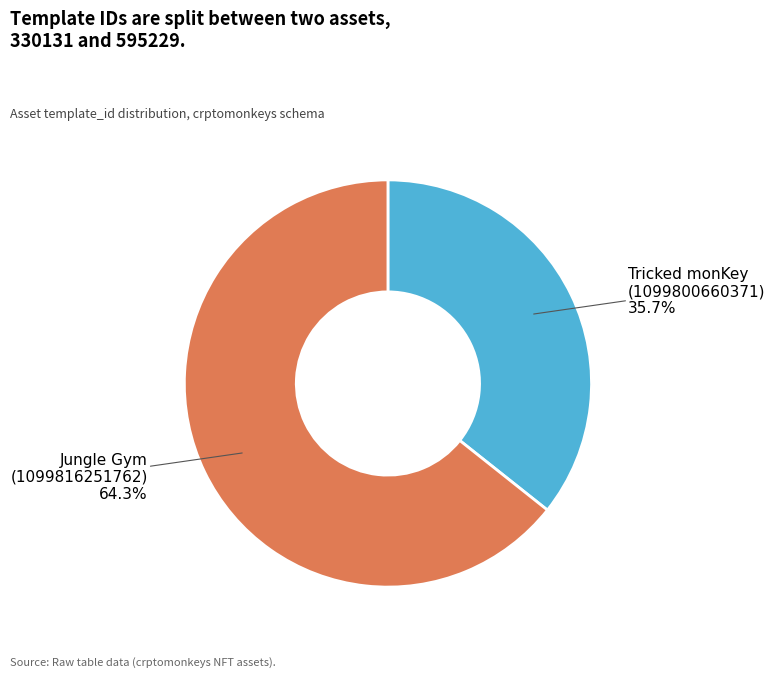

Is there a majority slice in this chart?

Yes